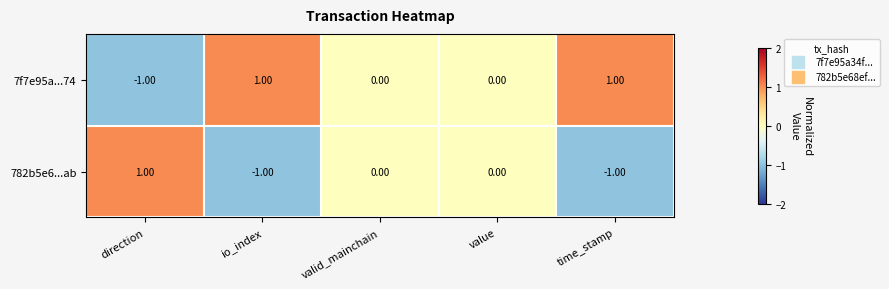

At which label does 782b5e6...ab first exceed 0?

direction